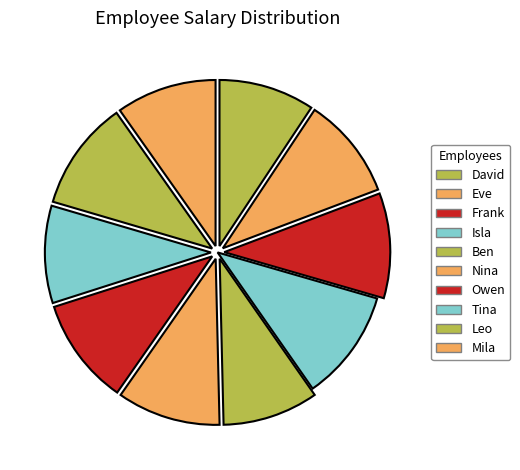

How much of the chart is everything except Isla?

89.2%